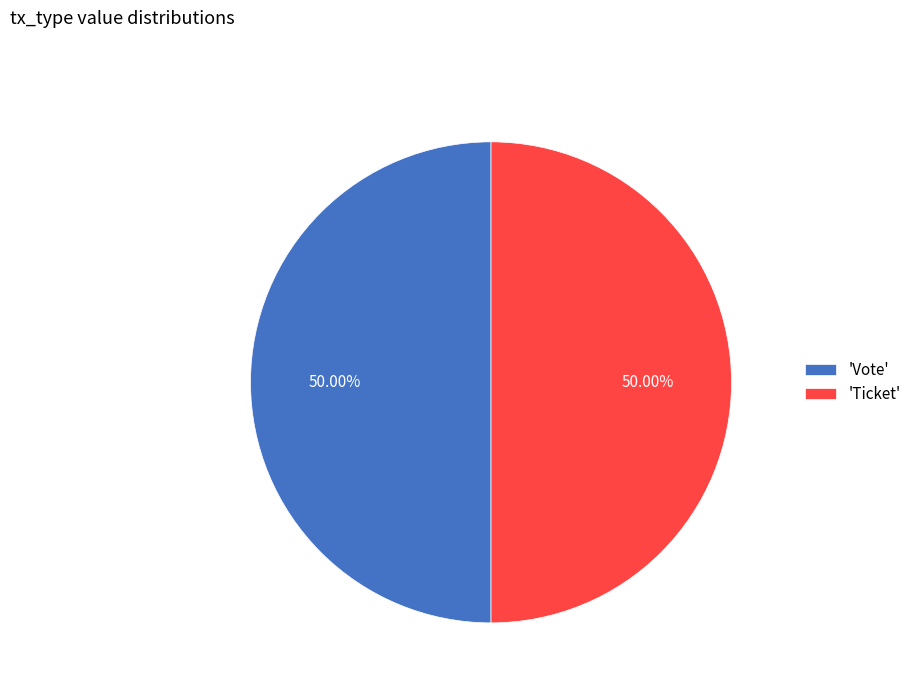

What is the ratio of the value at 'Ticket' to the value at 'Vote'?

1.0